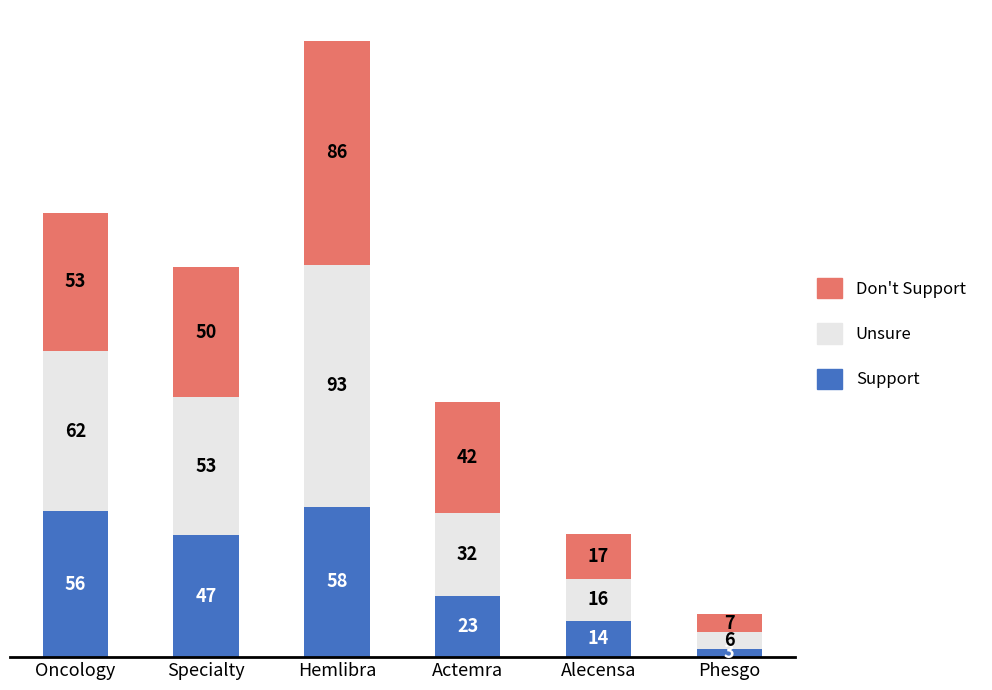

How many values in the Support series are below 47?

3